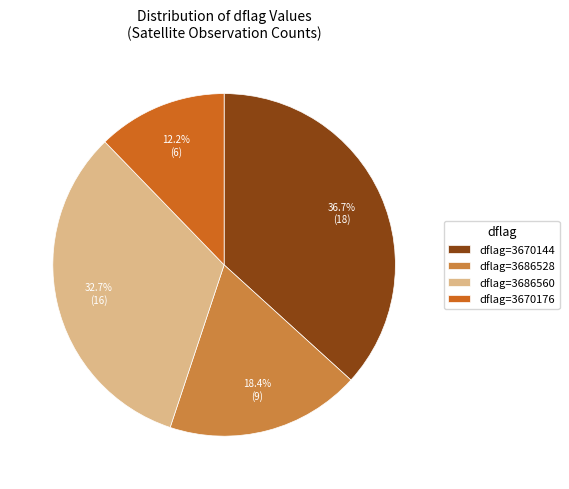

How many slices are in this pie chart?

4